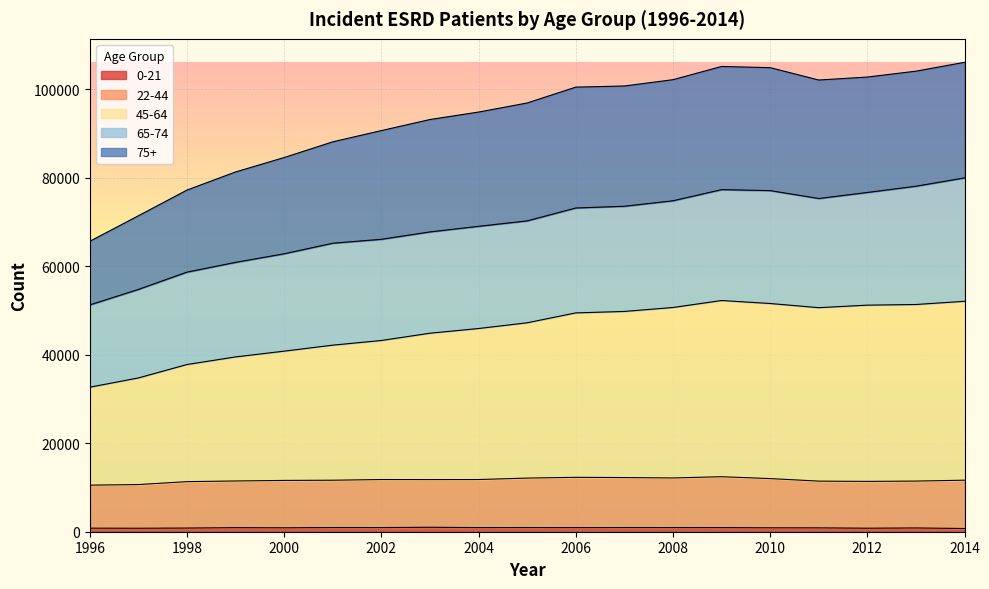

Is the value of 45-64 at 2000 greater than the value of 0-21 at 2002?

Yes